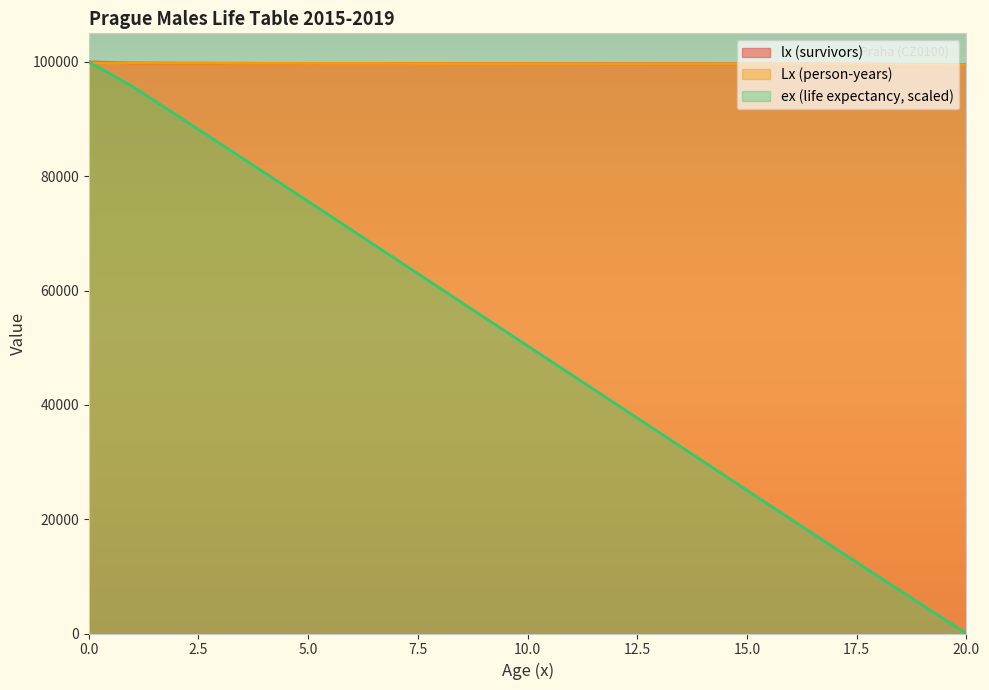

The Lx (person-years) series shows 99545.5 at 19. True or false?

True